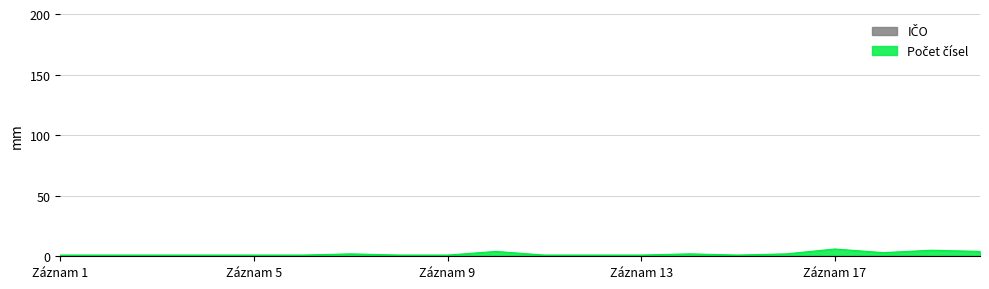

What is the maximum value shown in the chart?

6